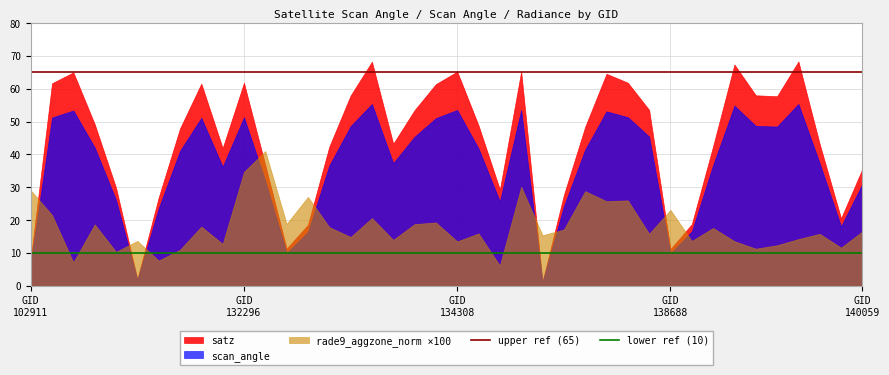

Is the value of lower ref (10) at GID
102911 greater than the value of upper ref (65) at GID
102911?

No